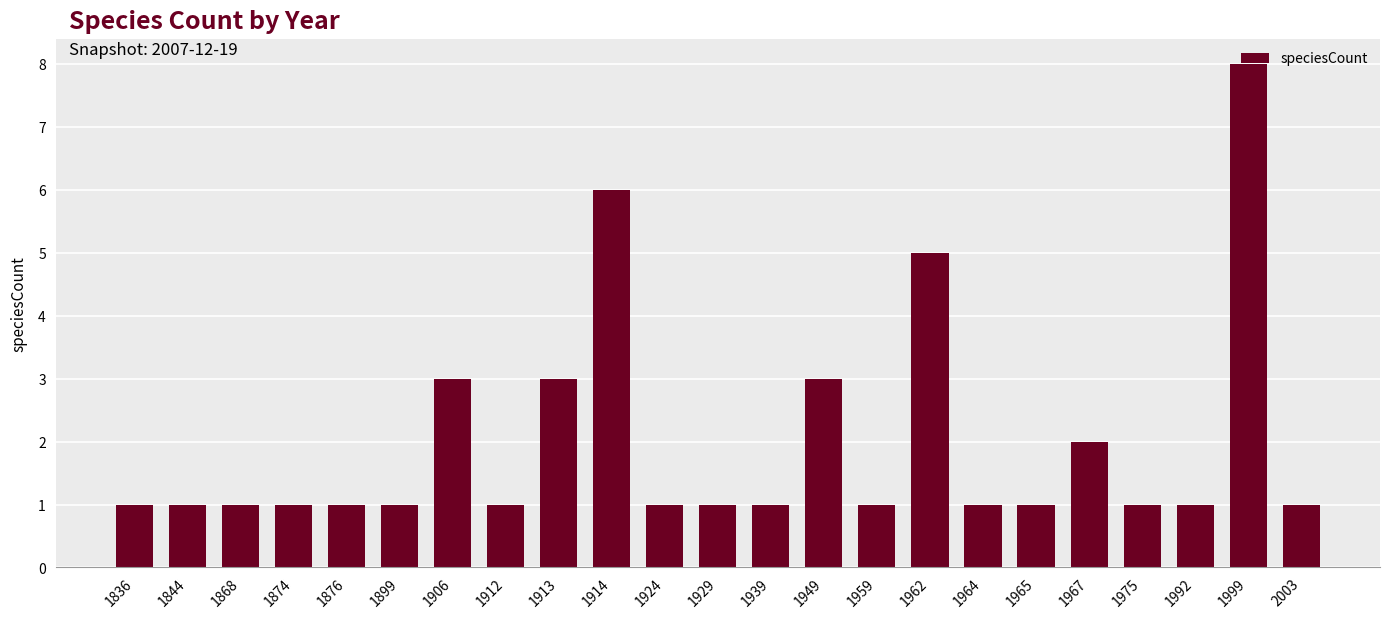

Are the bars grouped side by side (vs. stacked)?

No